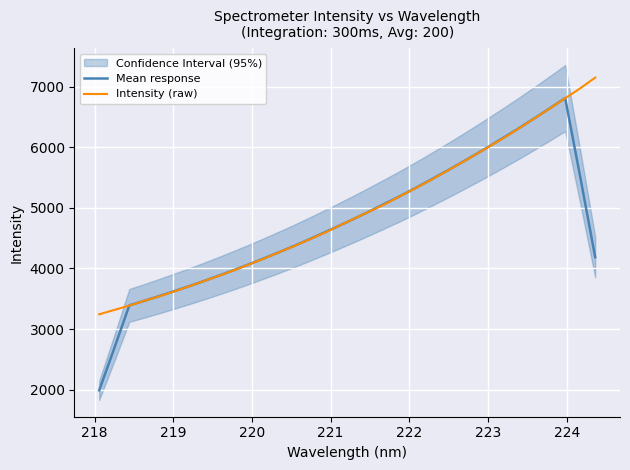

At how many categories does at least one series exceed 3716?

27